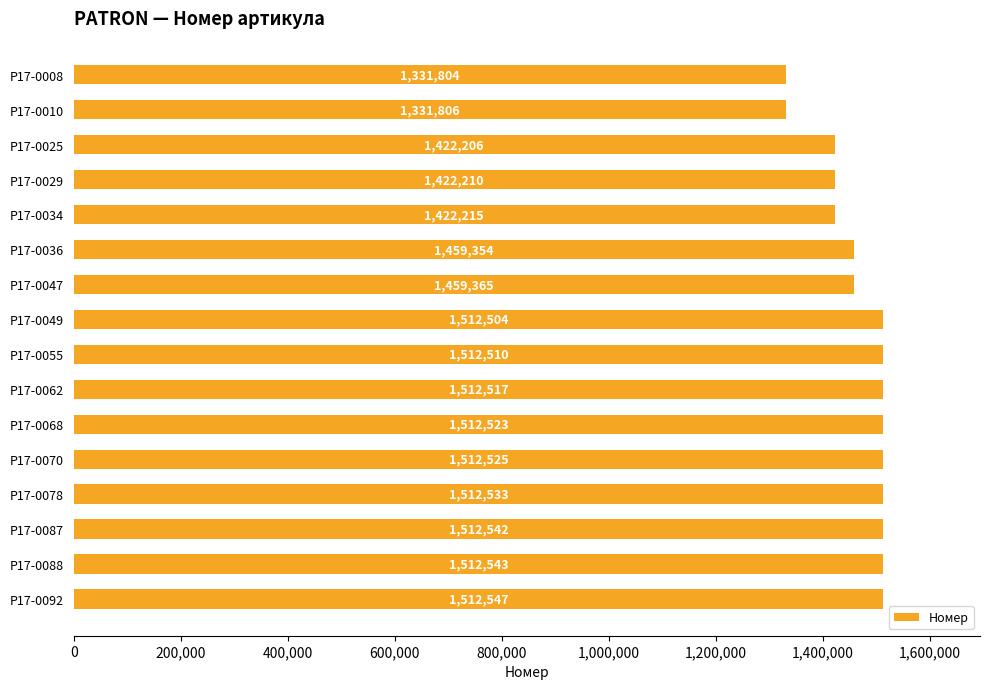

Reading bottom to top, list all the values displayed in this chart.

1512547	1512543	1512542	1512533	1512525	1512523	1512517	1512510	1512504	1459365	1459354	1422215	1422210	1422206	1331806	1331804